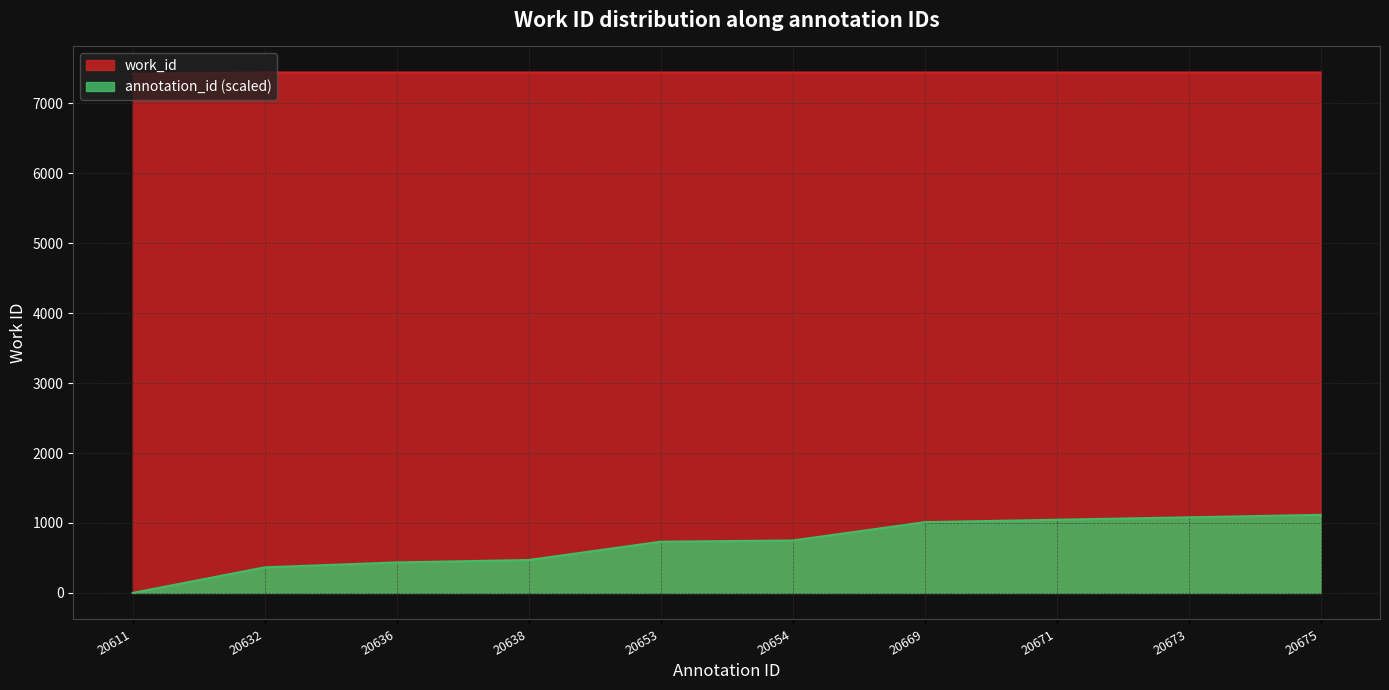

What is the value of the 7th point from the left?

7439